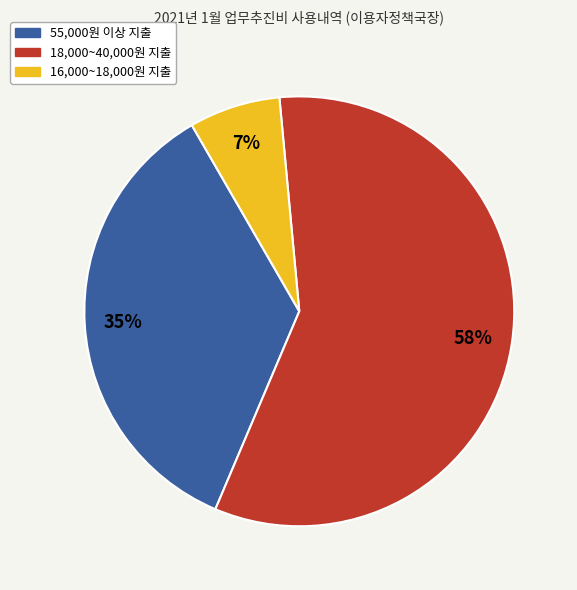

To the nearest percent, what is the average slice percentage?

33%